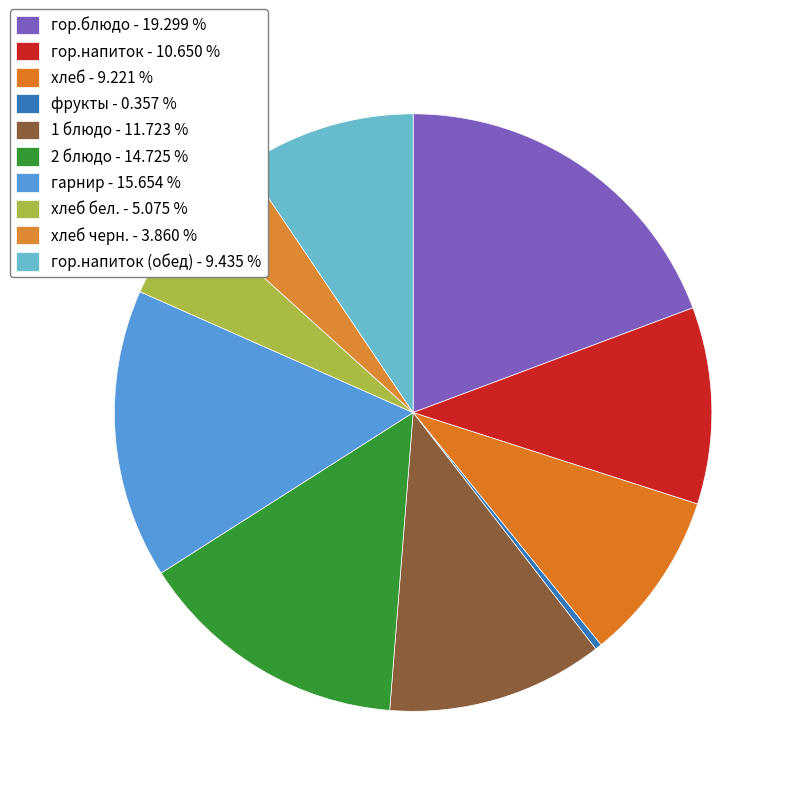

How many segments does this pie chart have?

10